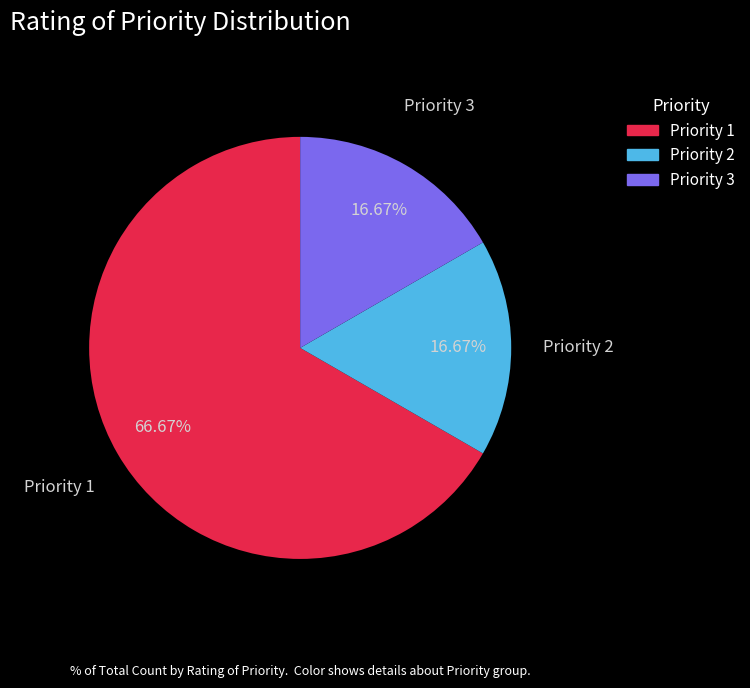

Do Priority 1 and Priority 3 together represent more than half of the pie?

Yes